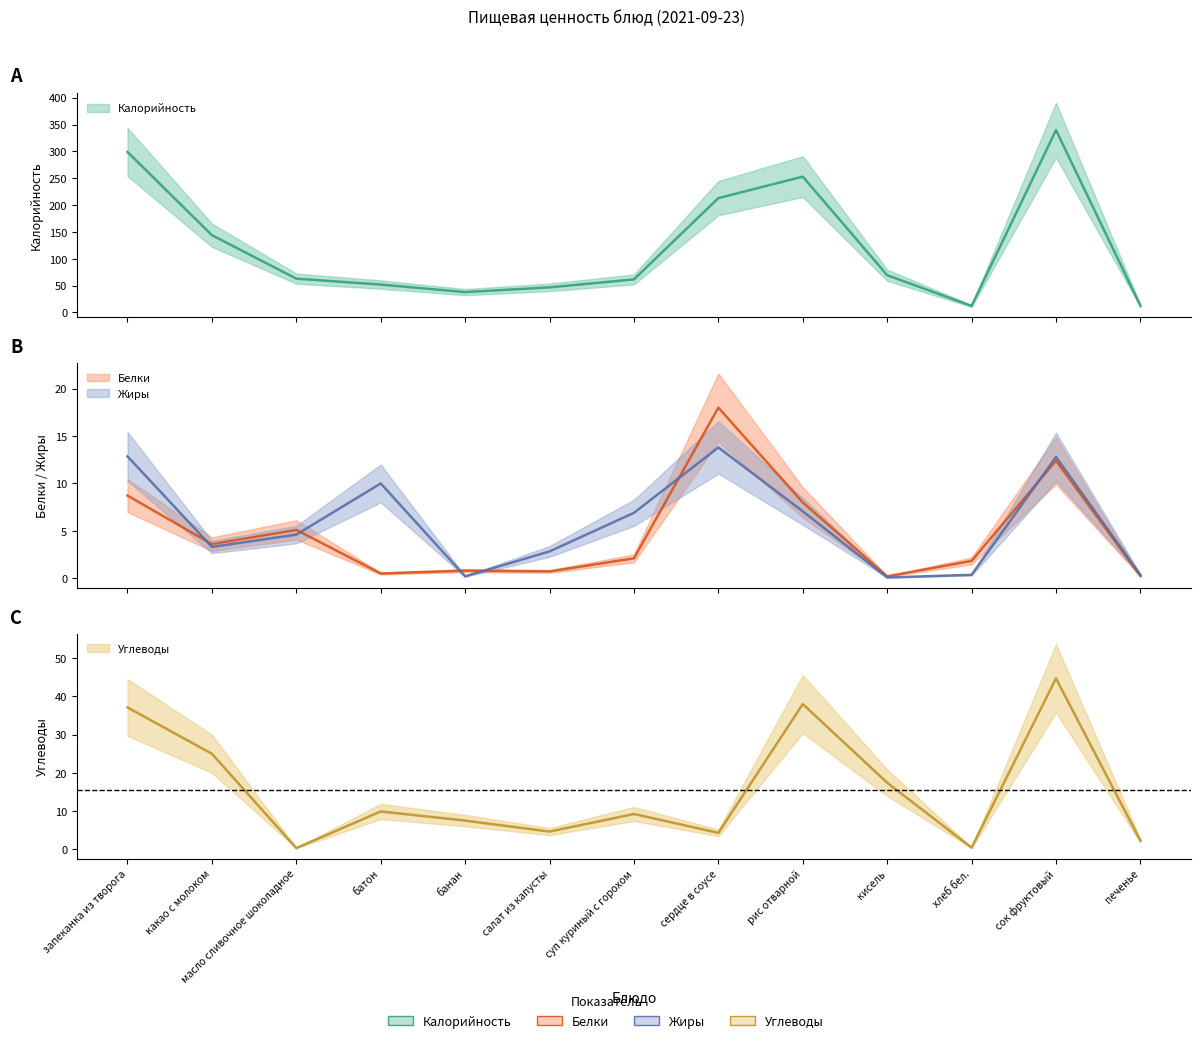

What is the label of the 12th point from the right?

какао с молоком